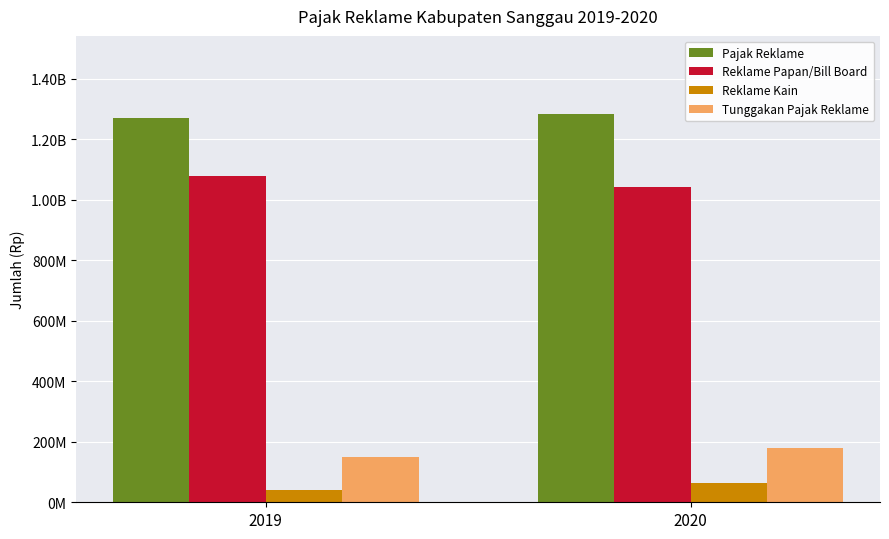

What are all the series names shown in the legend?

Pajak Reklame, Reklame Papan/Bill Board, Reklame Kain, Tunggakan Pajak Reklame